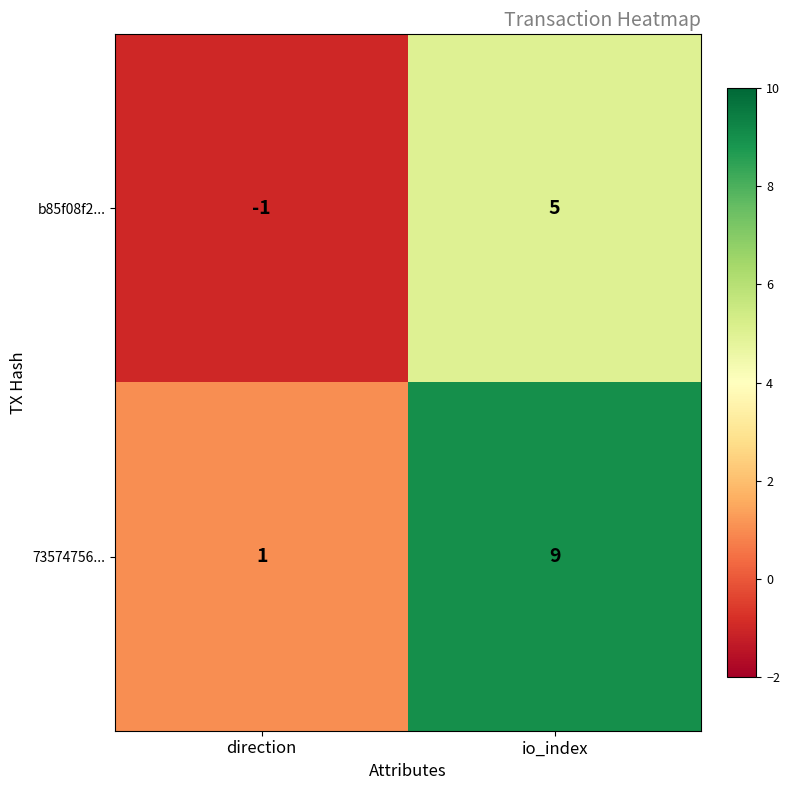

How many data points does each series have?

2